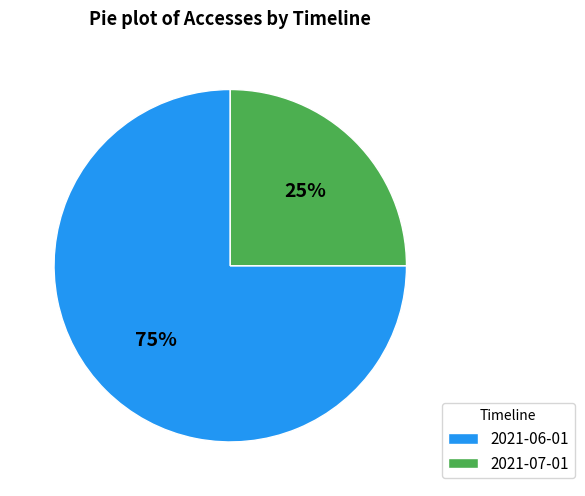

The 2021-06-01 slice represents 75% of the pie. True or false?

True